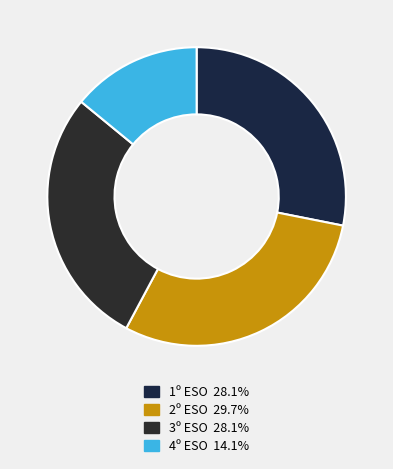

Is there any slice that represents more than half of the pie?

No